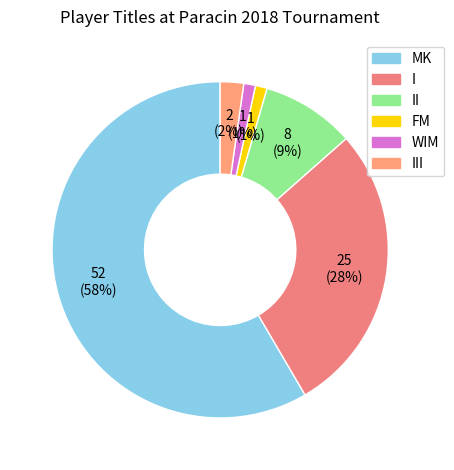

How much of the chart is everything except I?

71.9%